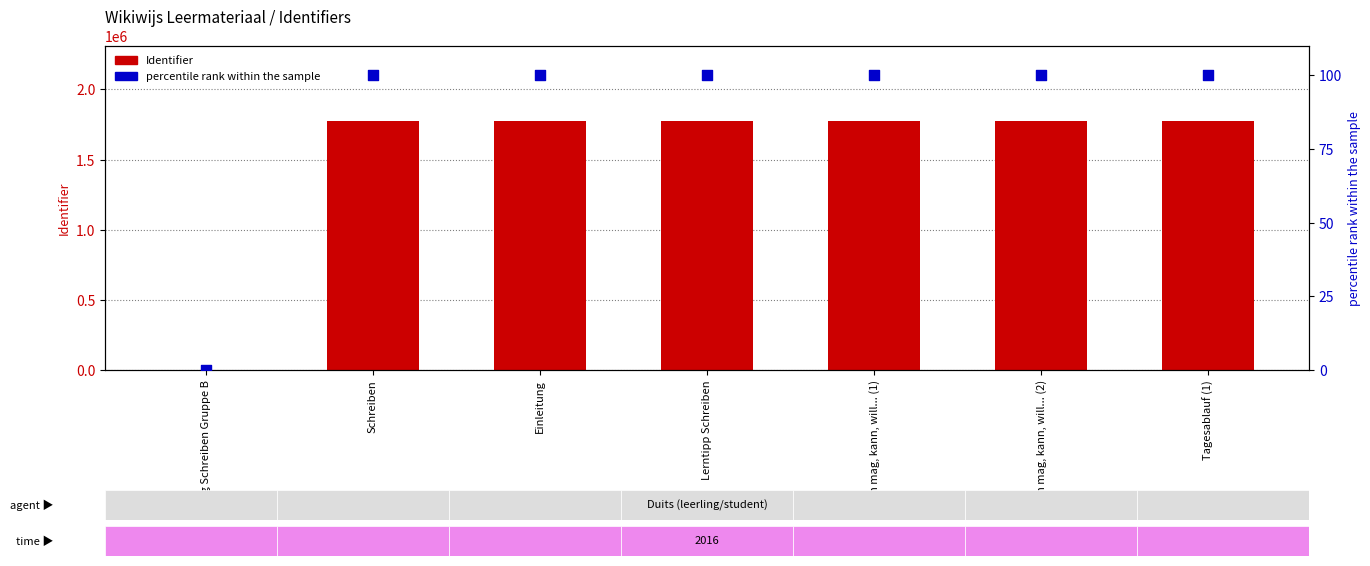

At how many categories does at least one series exceed 1721691?

6